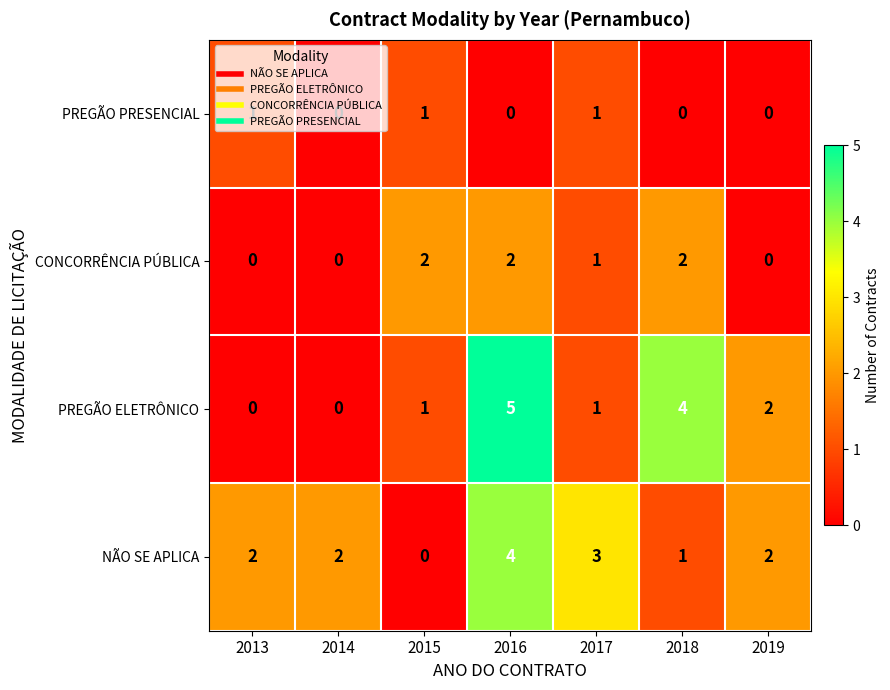

What is the maximum value for PREGÃO ELETRÔNICO?

5